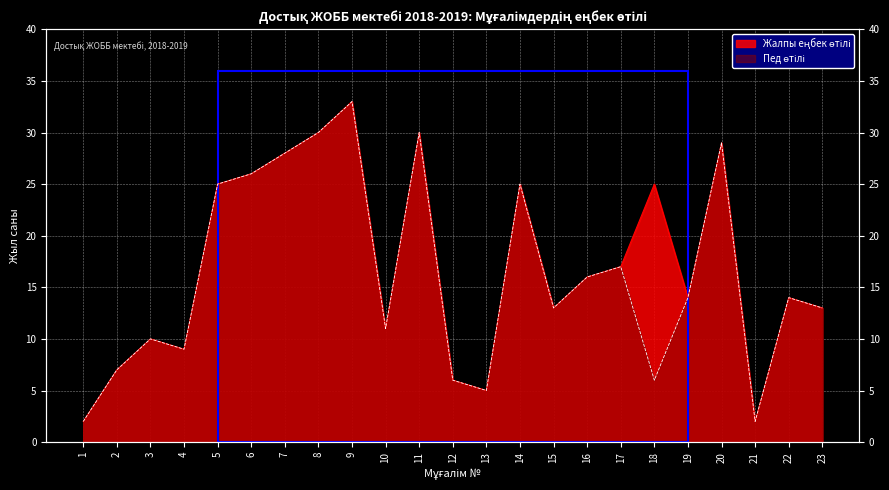

In Жалпы еңбек өтілі, how many points are higher than both neighbors (excluding endpoints)?

7